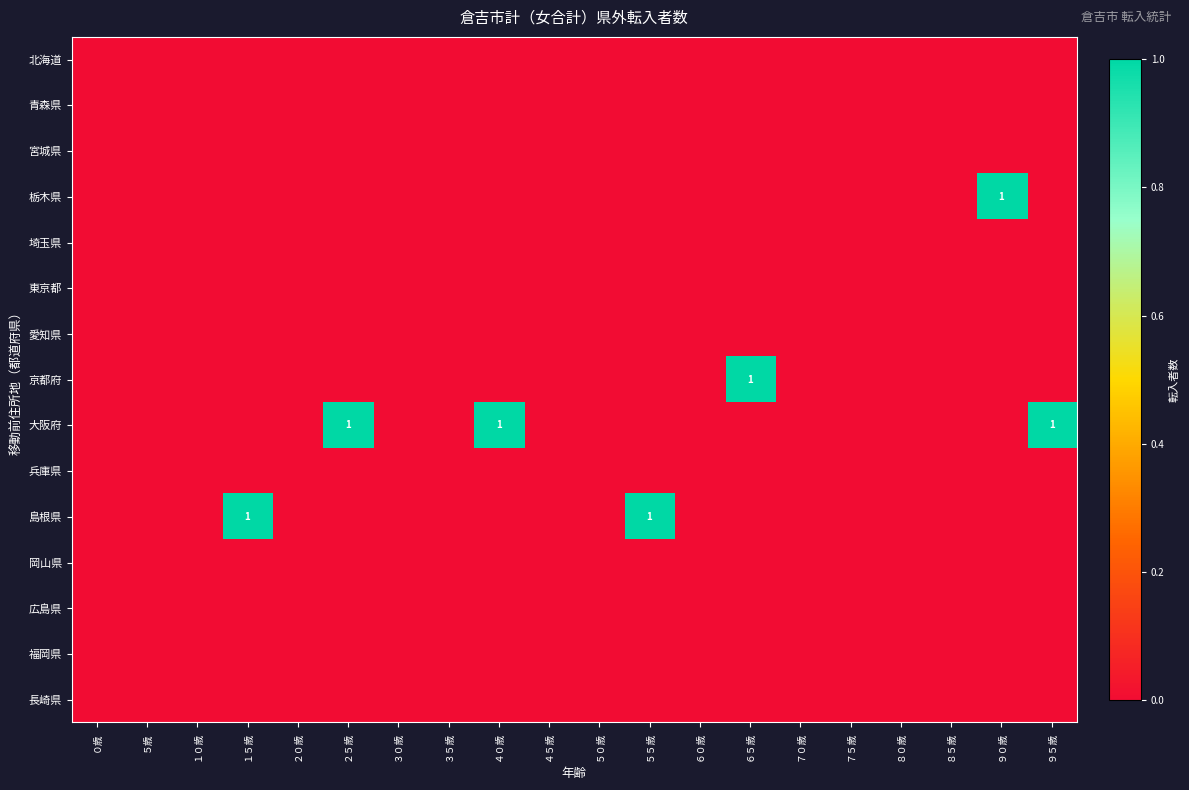

At which category does the chart reach its minimum across all series?

０歳